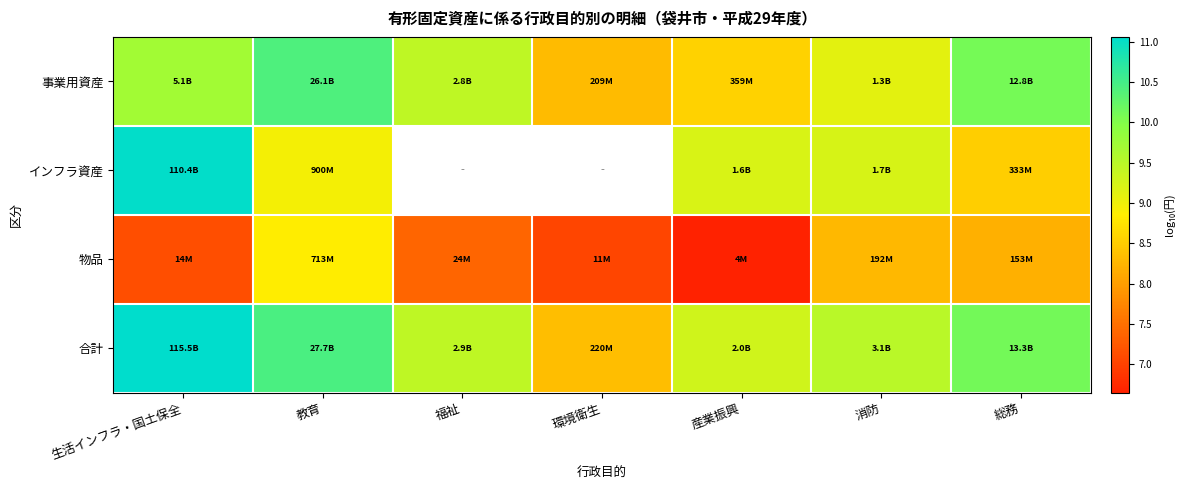

Which category has the highest value in the インフラ資産 series?

生活インフラ・国土保全